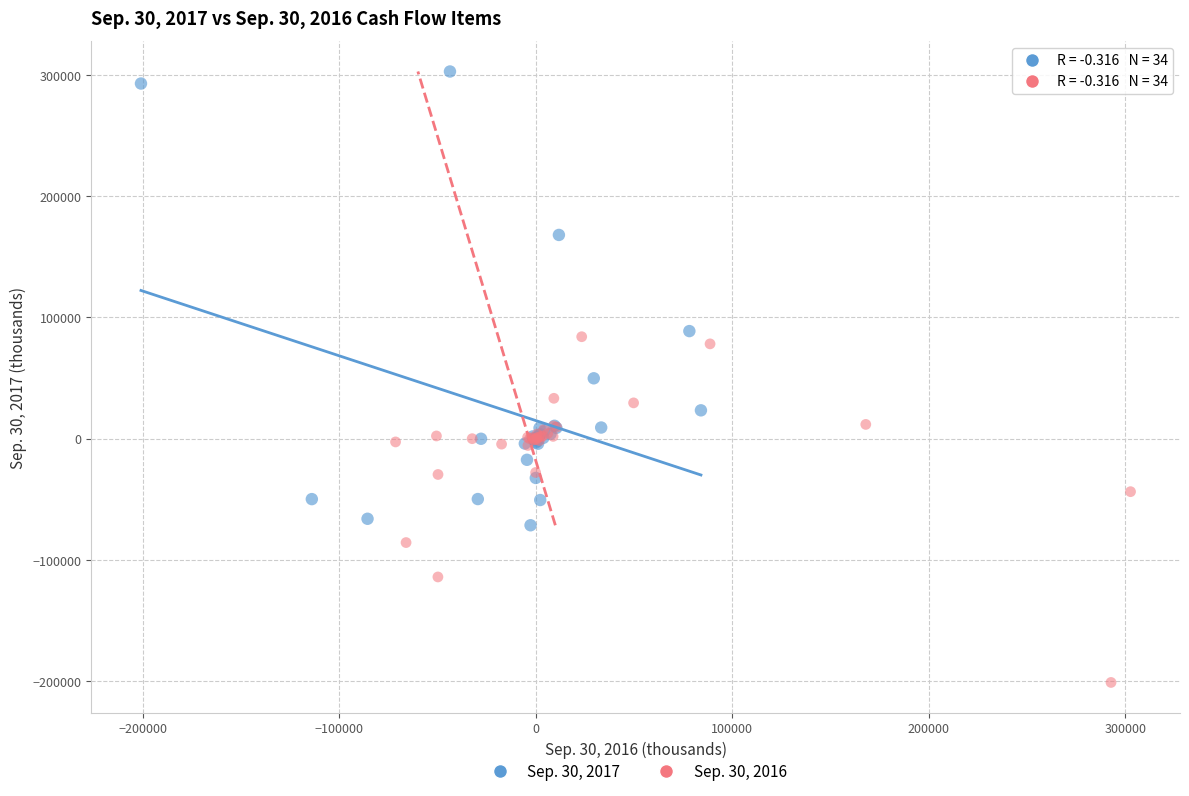

Which series has the largest Y range (max minus min)?

Sep. 30, 2017